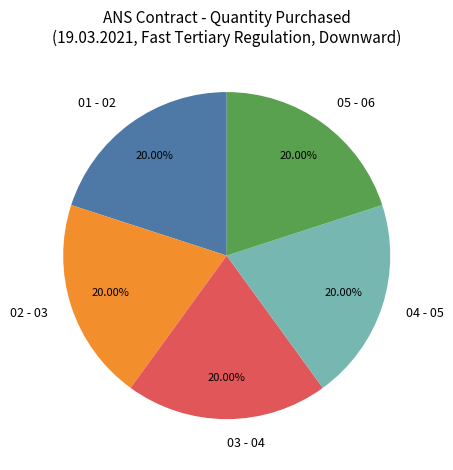

Does any single category account for the majority?

No